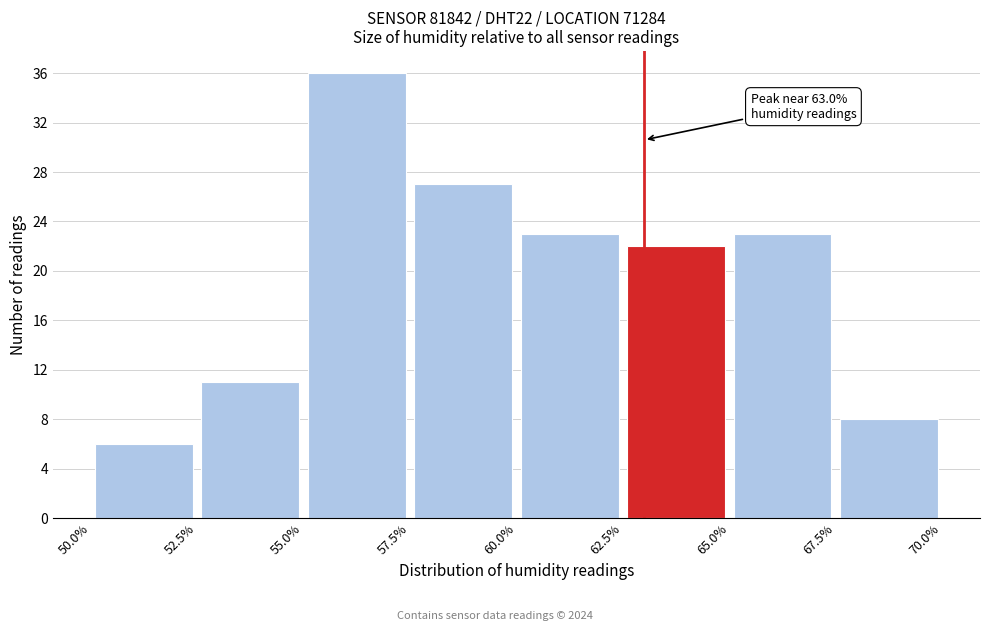

Over which range of the x-axis is the bar tallest?

55.0% to 57.5%